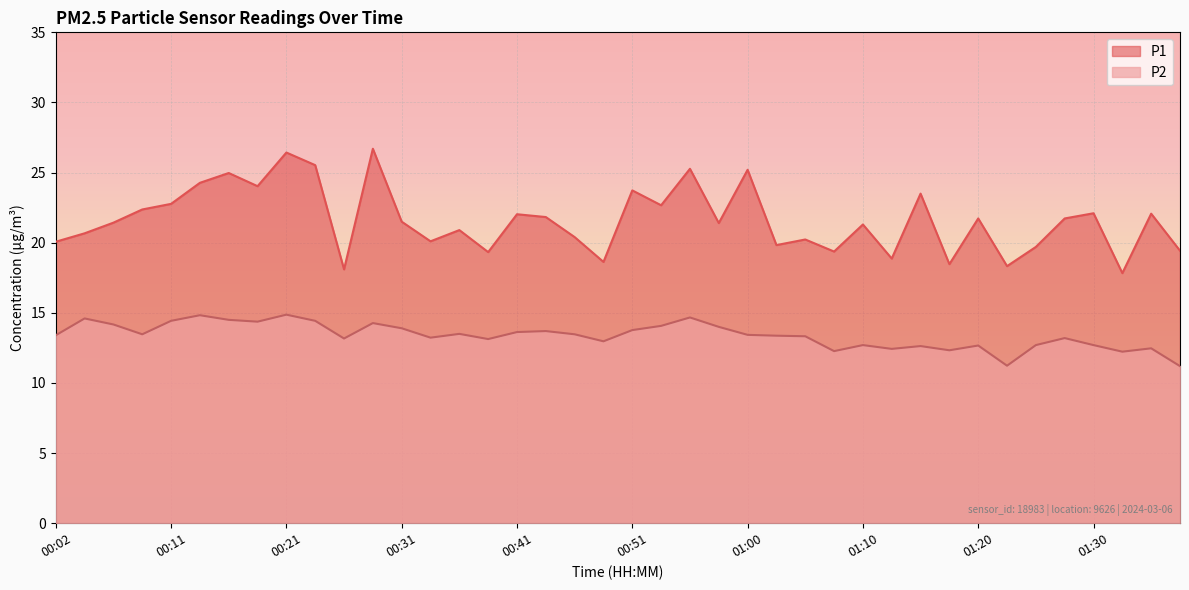

What is the label of the 4th point from the left?

00:09